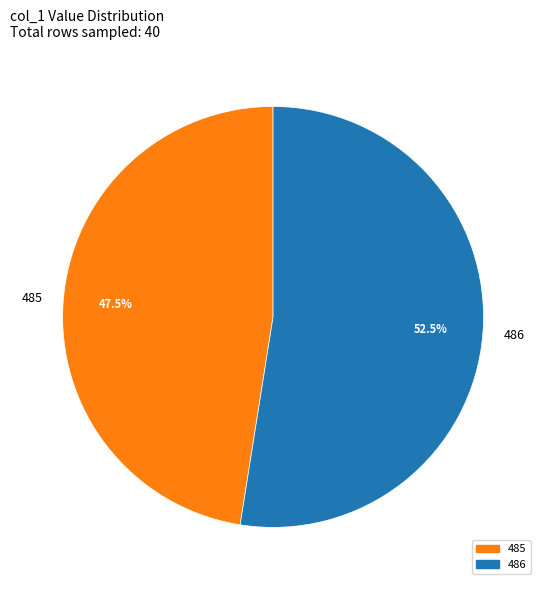

Which has a higher value, 485 or 486?

486